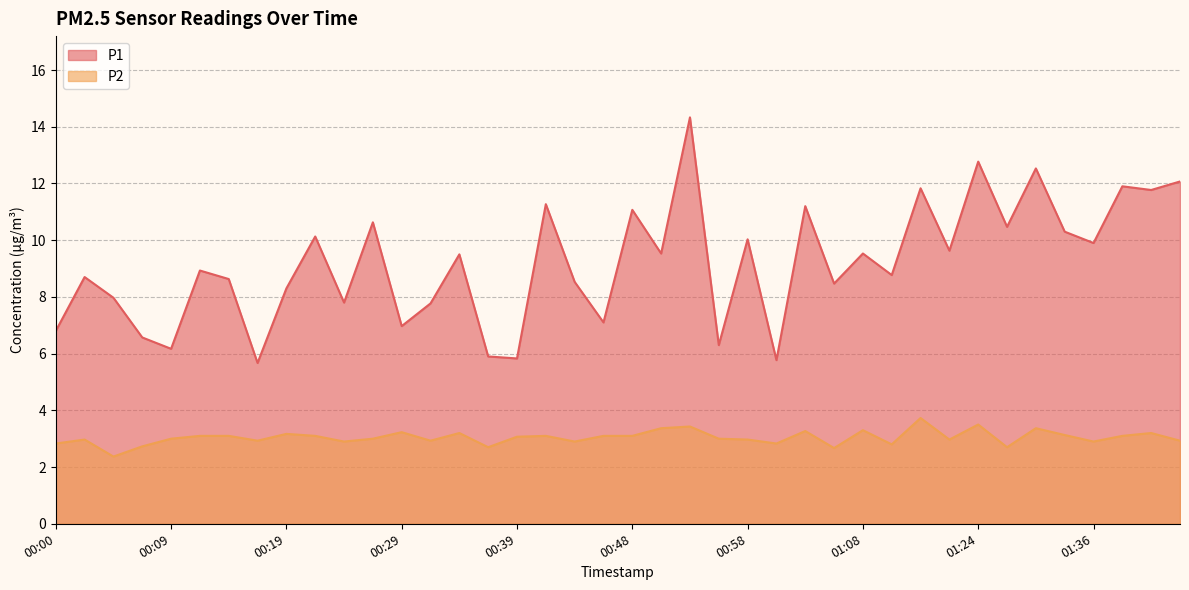

How many data points in P1 are less than 9?

20